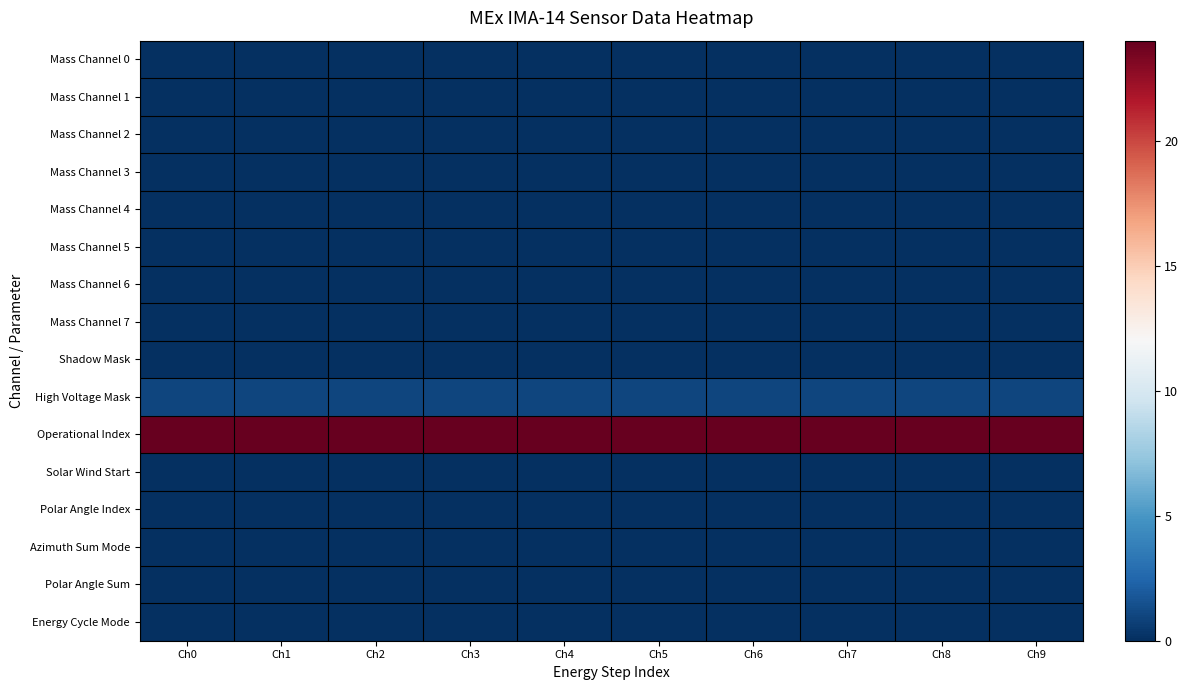

How many distinct data groups are displayed?

16